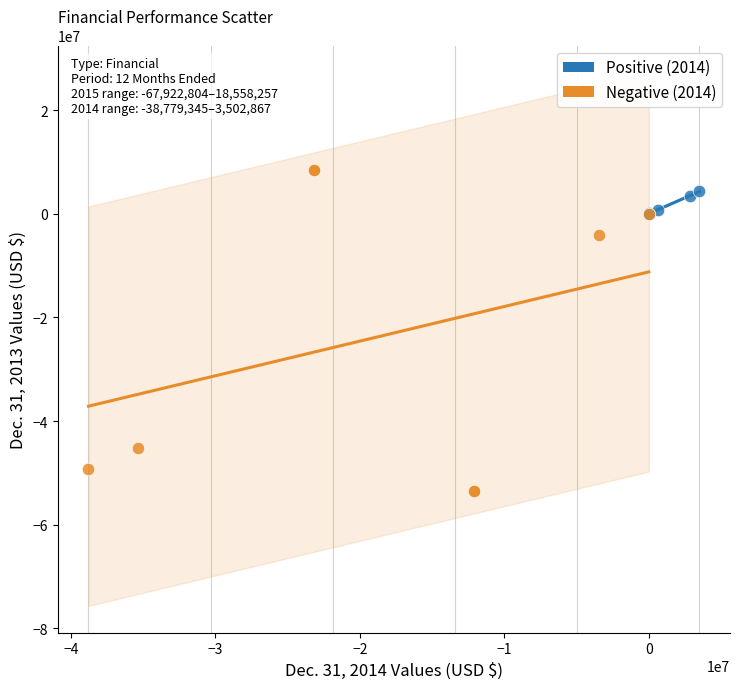

What are all the series names shown in the legend?

Positive (2014), Negative (2014)